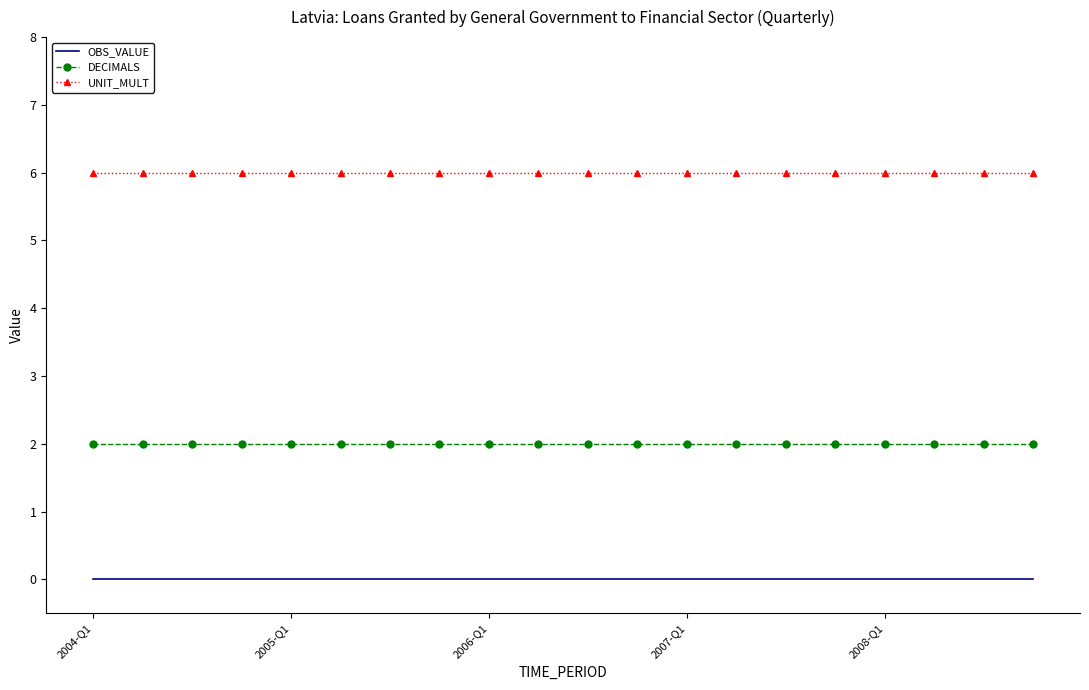

What is the minimum value for DECIMALS?

2